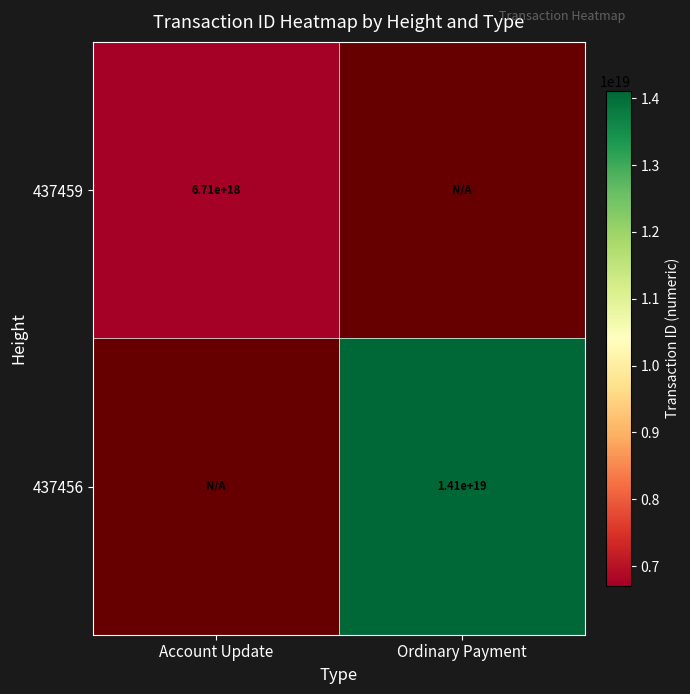

The 437456 series shows 14100000000000000000 at Ordinary Payment. True or false?

True